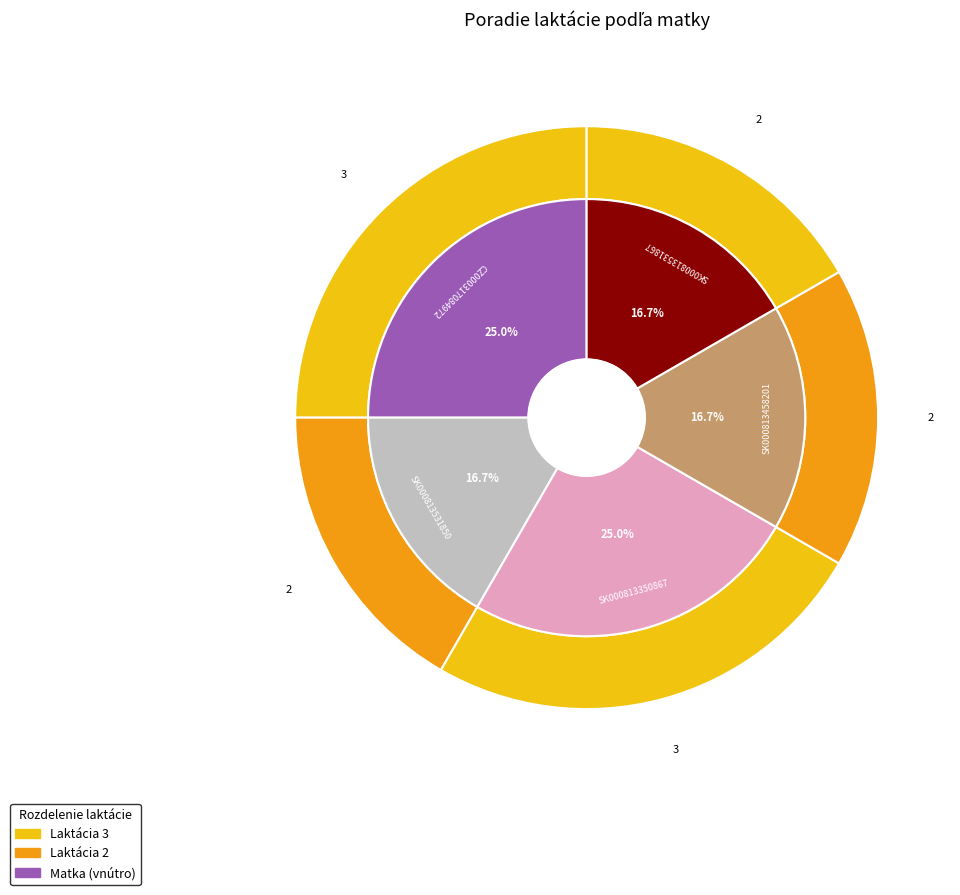

The SK000813350867 slice represents 20% of the pie. True or false?

False